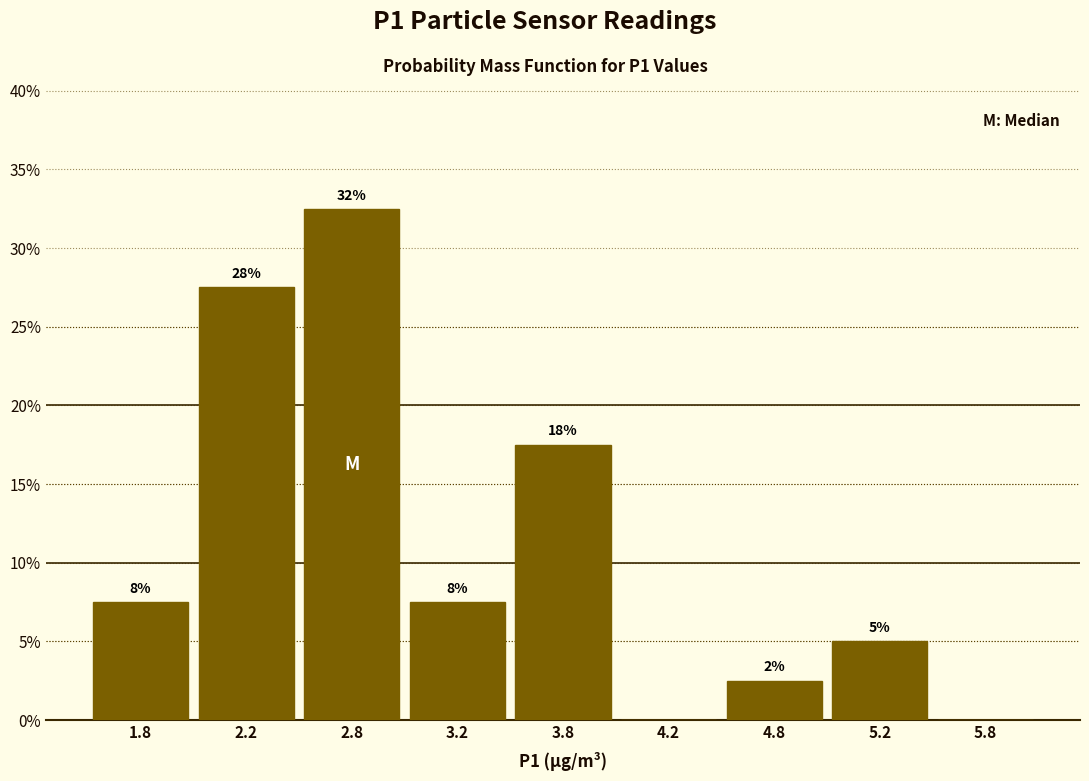

Are the bars horizontal?

No